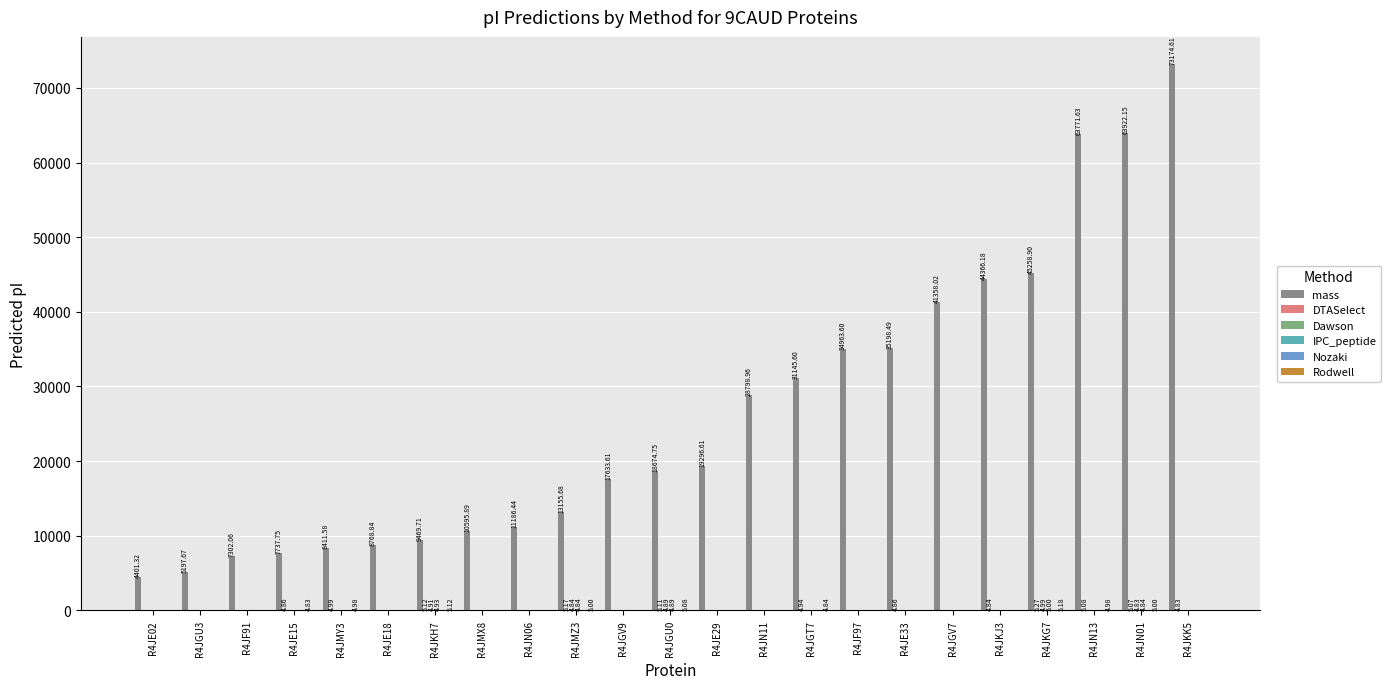

At which category is the sum across all series the highest?

R4JKK5